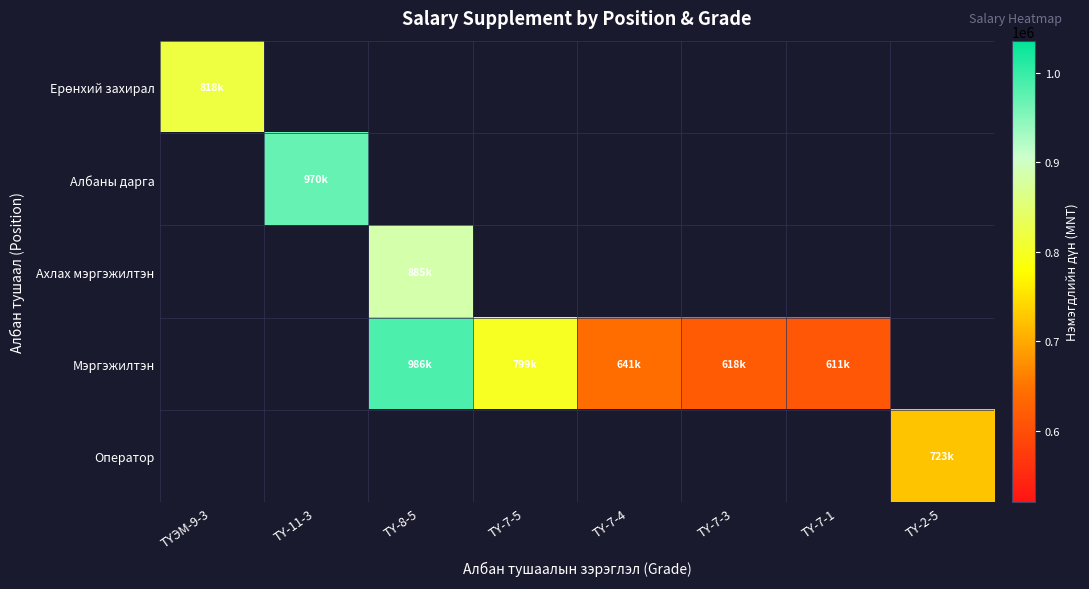

At how many categories does at least one series exceed 914151?

2